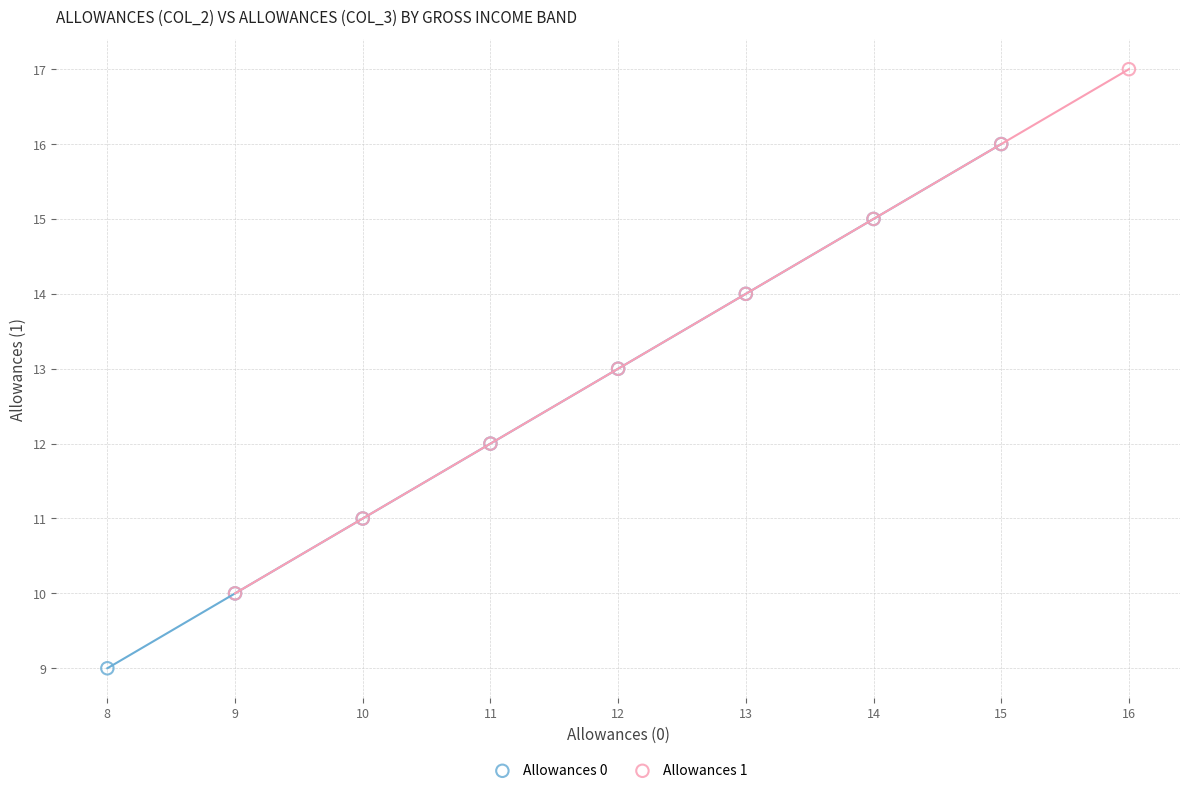

Which series reaches the minimum Y coordinate?

Allowances 0